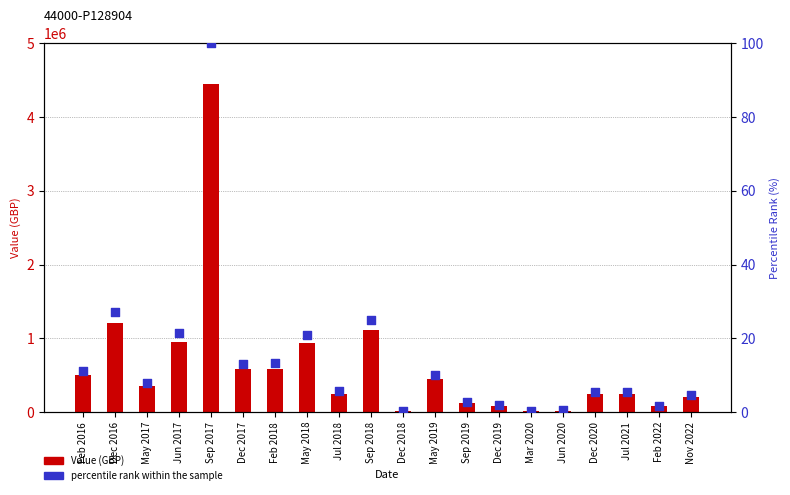

At how many categories does at least one series exceed 768267?

5